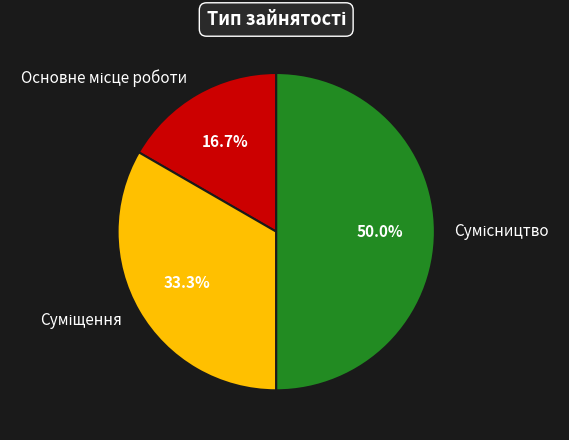

True or false: Основне місце роботи accounts for 7% of the total.

False